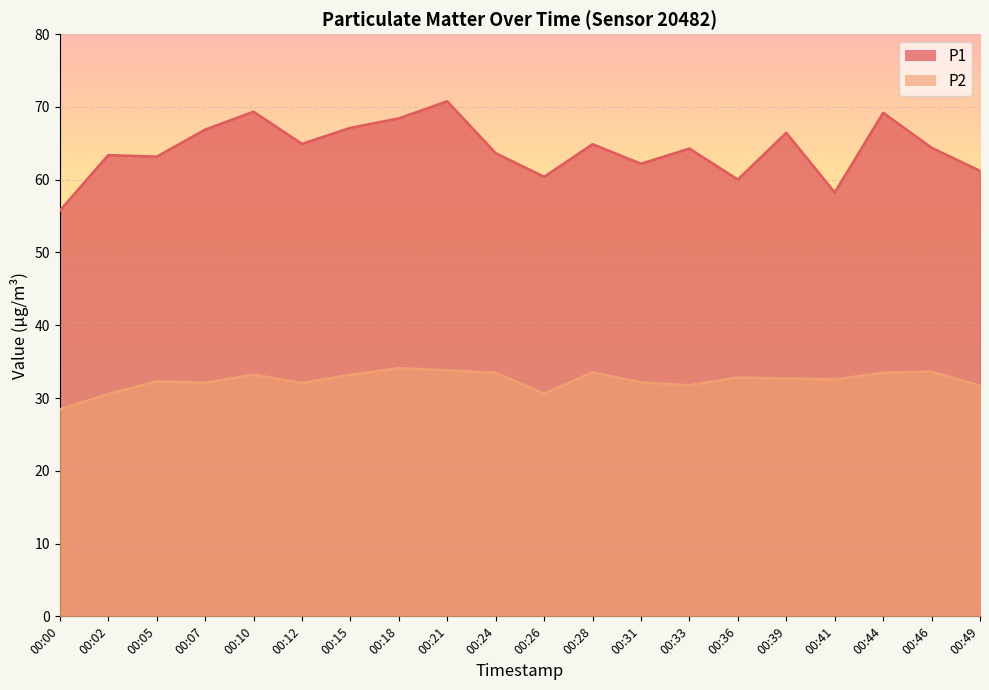

True or false: P2 has a value of 33.5 at 00:24.

True